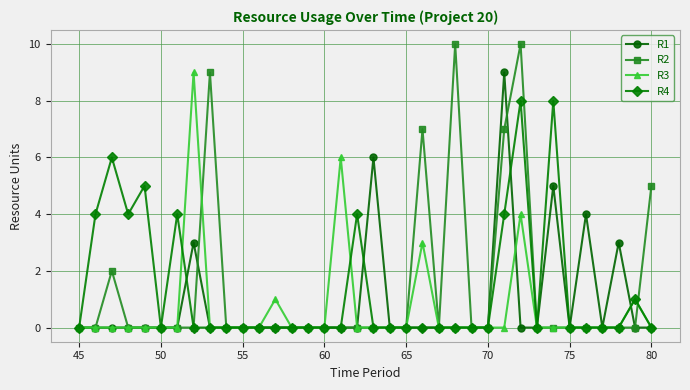

Which series has the largest range (max minus min)?

R2